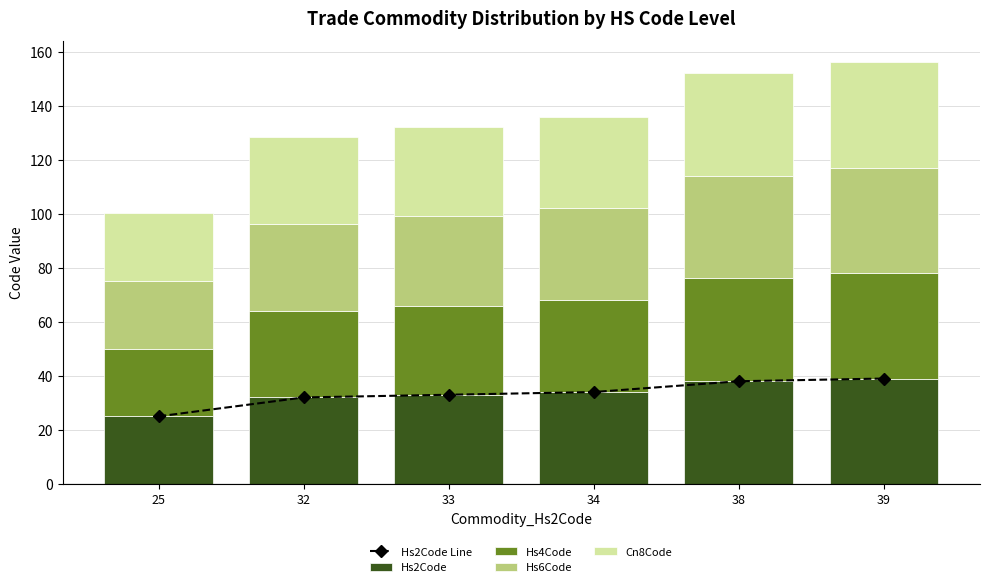

Reading left to right, what are all the values shown in this chart?

Hs2Code Line: 25.0	32.0	33.0	34.0	38.0	39.0
Hs2Code: 25.0	32.0	33.0	34.0	38.0	39.0
Hs4Code: 25.1	32.1	33.0	34.0	38.1	39.1
Hs6Code: 25.1	32.1	33.0	34.0	38.1	39.1
Cn8Code: 25.1	32.1	33.0	34.0	38.1	39.1